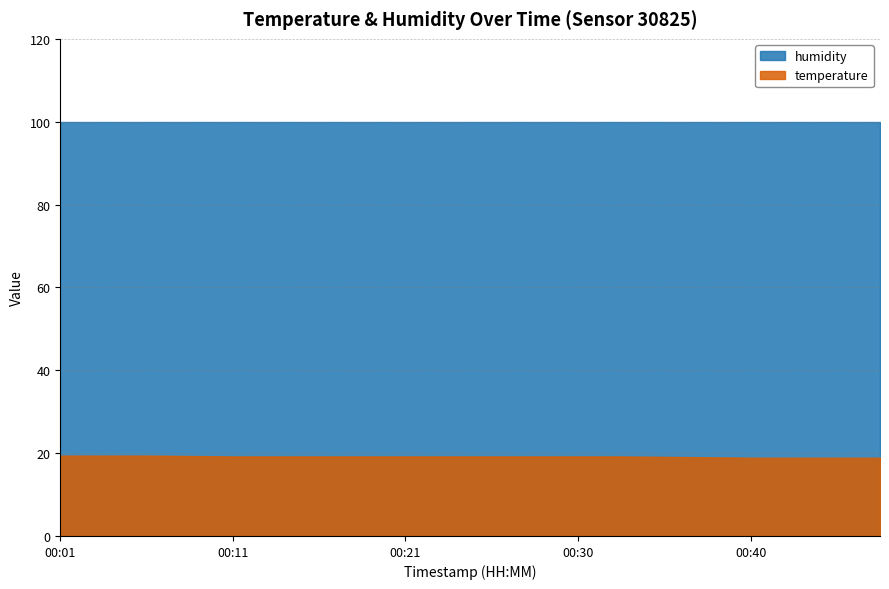

What is the spread (max minus min) of values at 00:35?

80.8